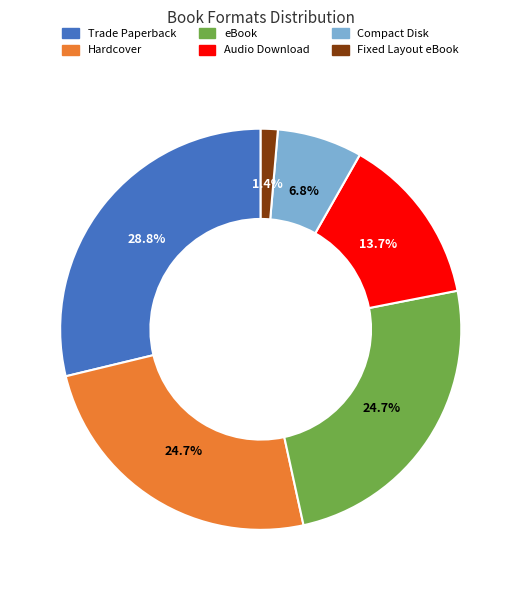

What is the largest slice in the pie chart?

Trade Paperback